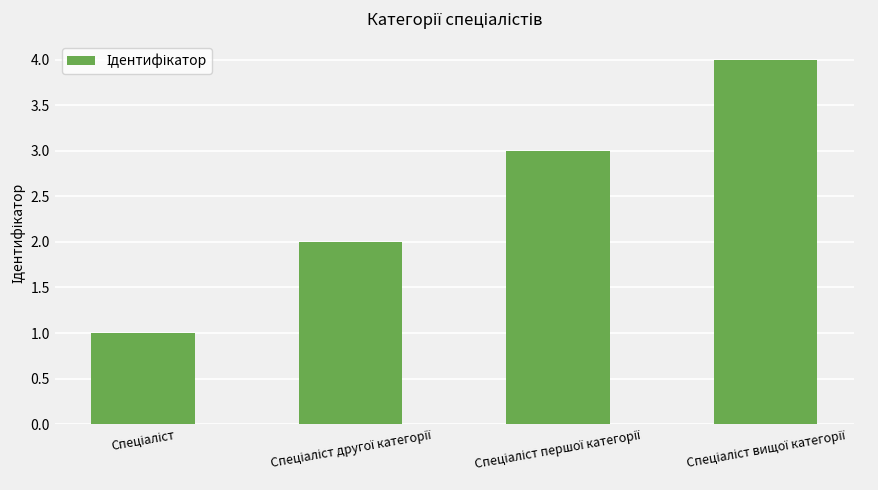

Reading left to right, what are all the values shown in this chart?

1	2	3	4